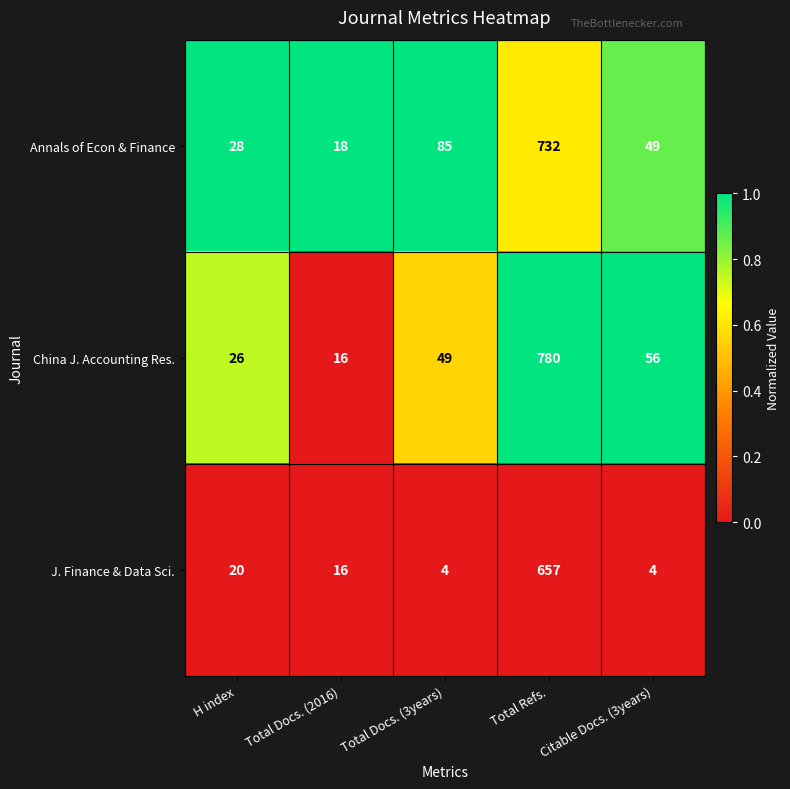

What is the spread (max minus min) of values at Total Docs. (2016)?

2